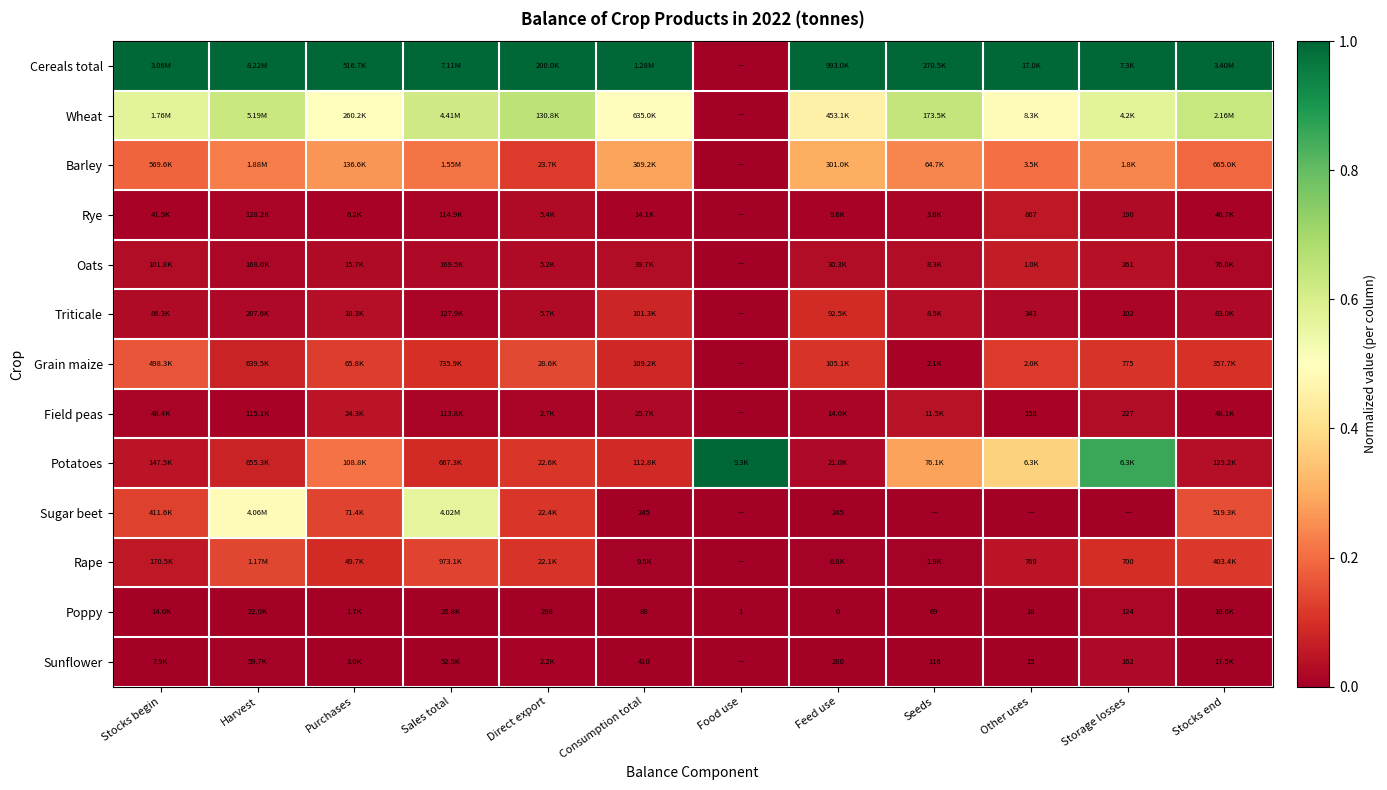

At which label does Oats reach its minimum?

Food use